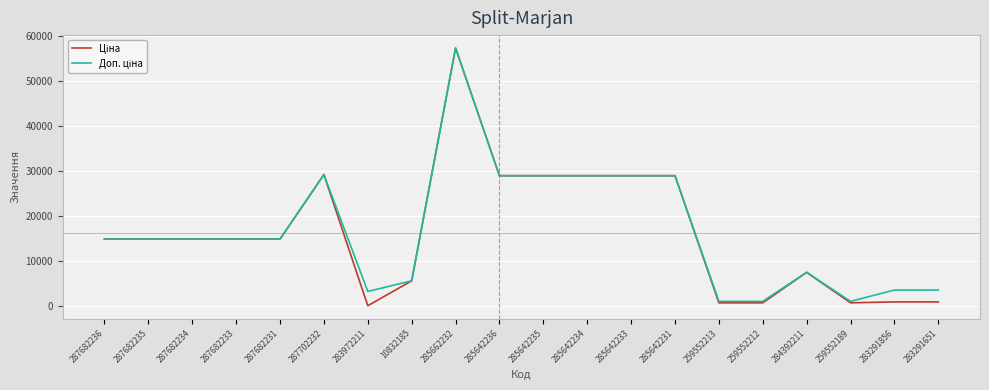

What is the total value across all series at 287682231?

29635.2